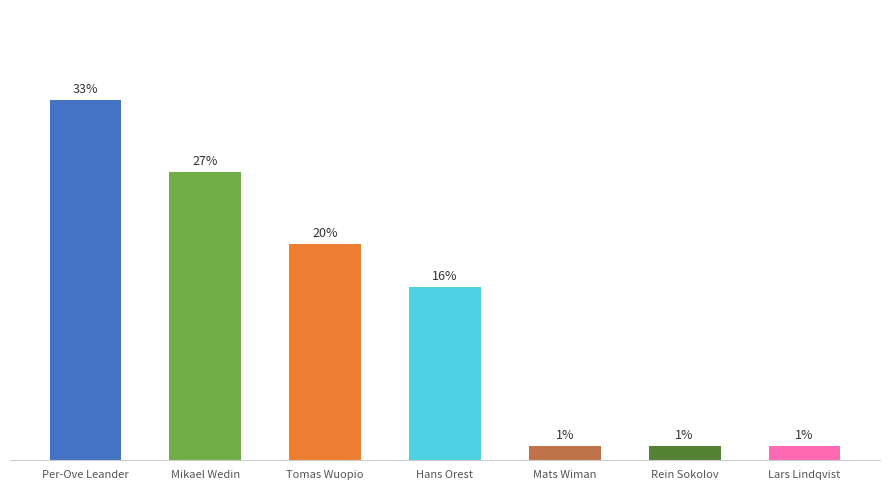

At which category does the chart reach its peak across all series?

Per-Ove Leander